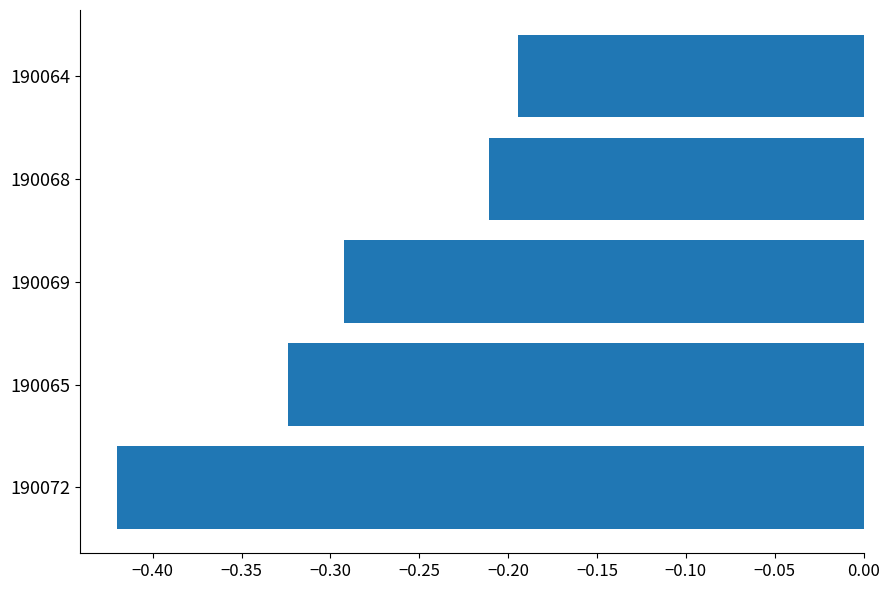

What is the change in value from 190072 to 190068?

+0.2